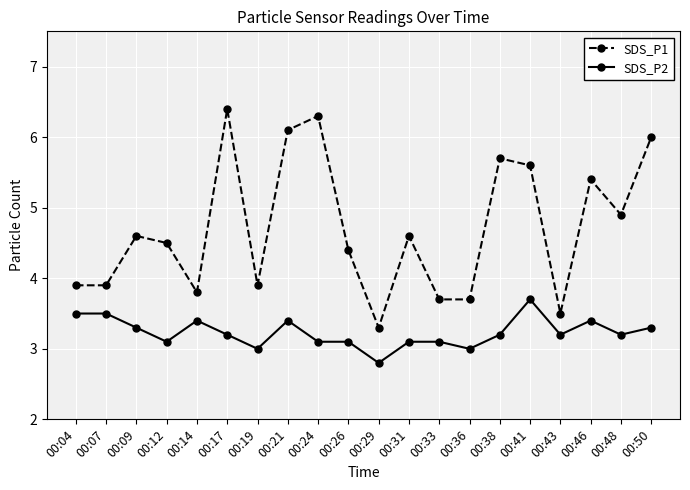

Where does the SDS_P1 series first go above 4?

00:09